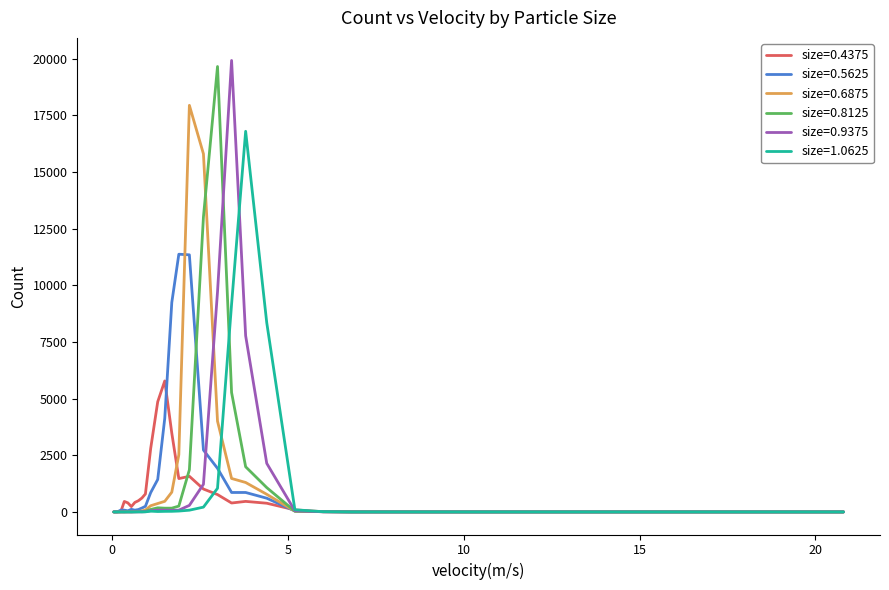

Which series has the largest total across all categories?

size=0.5625